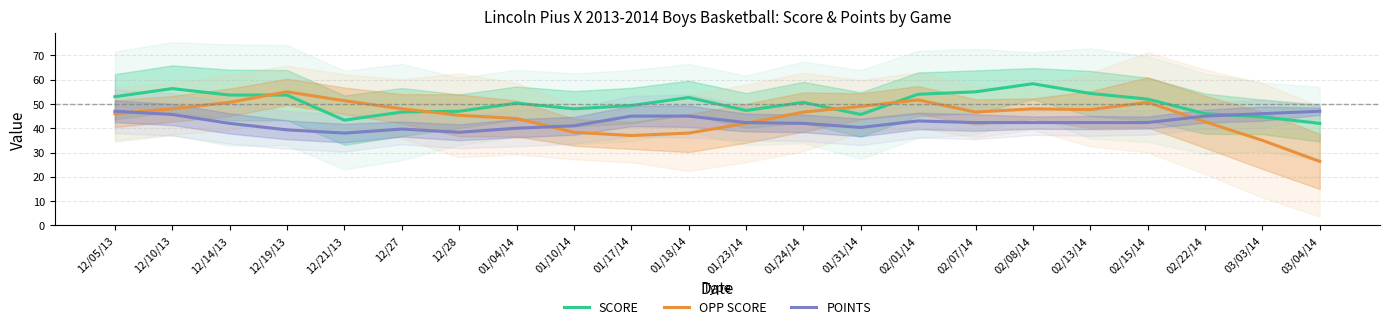

List the series in order of their peak value, lowest first.

POINTS, OPP SCORE, SCORE